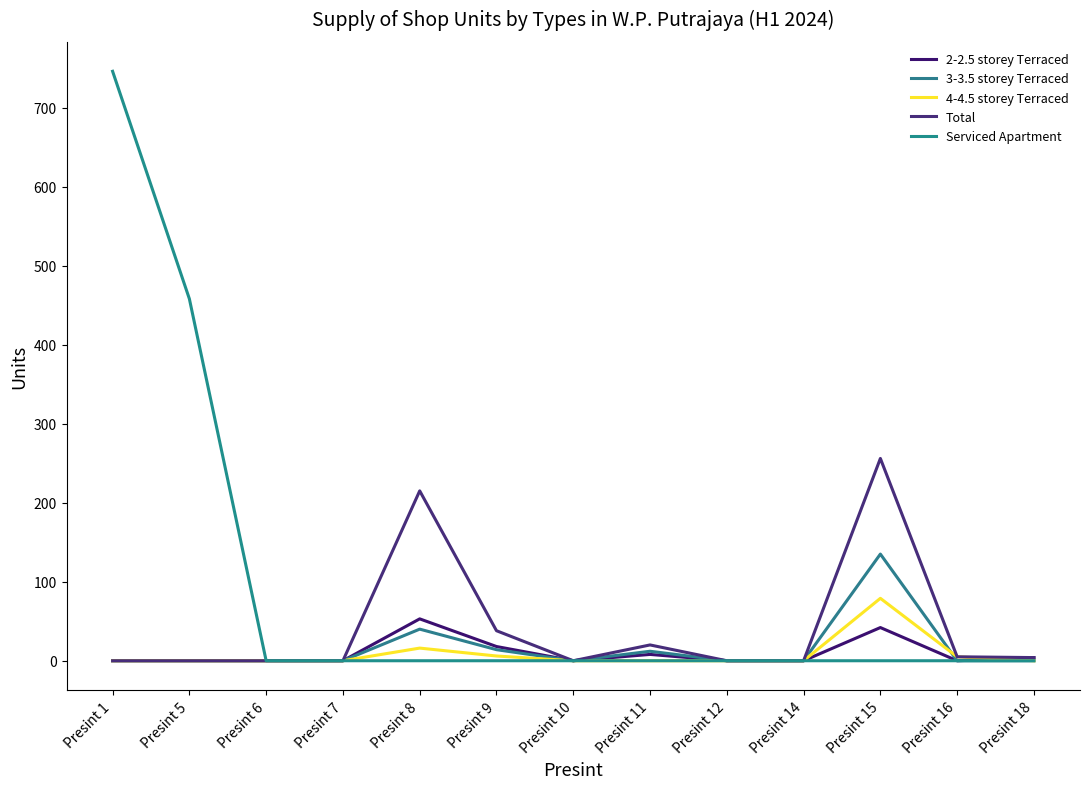

At which category does Total reach its first local peak?

Presint 8